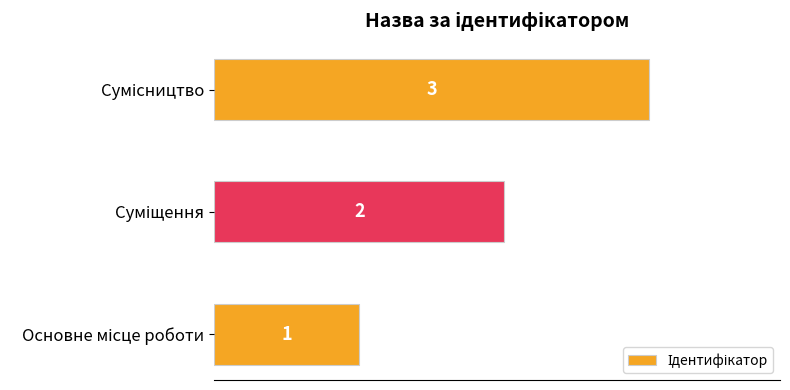

Count the values in the range 1 to 3.

3